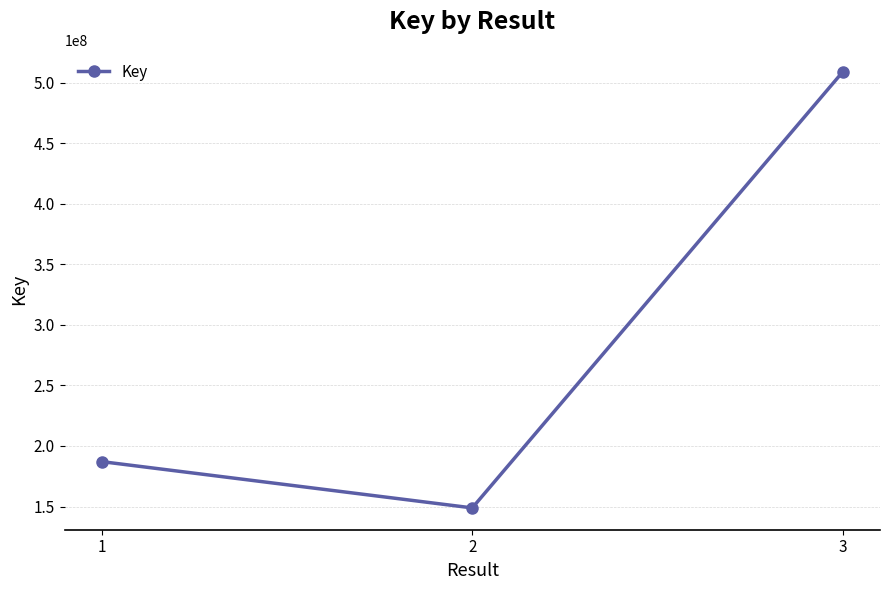

Rank the categories by value from lowest to highest.

2, 1, 3